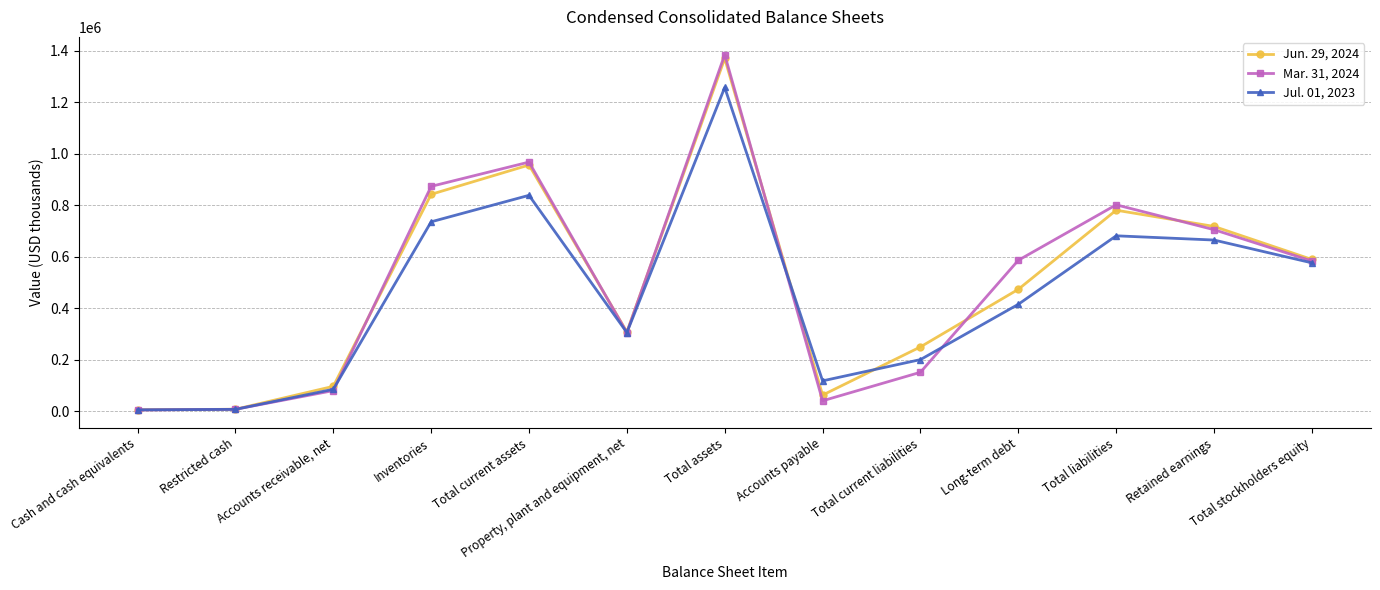

What is the label of the 2nd point from the left?

Restricted cash